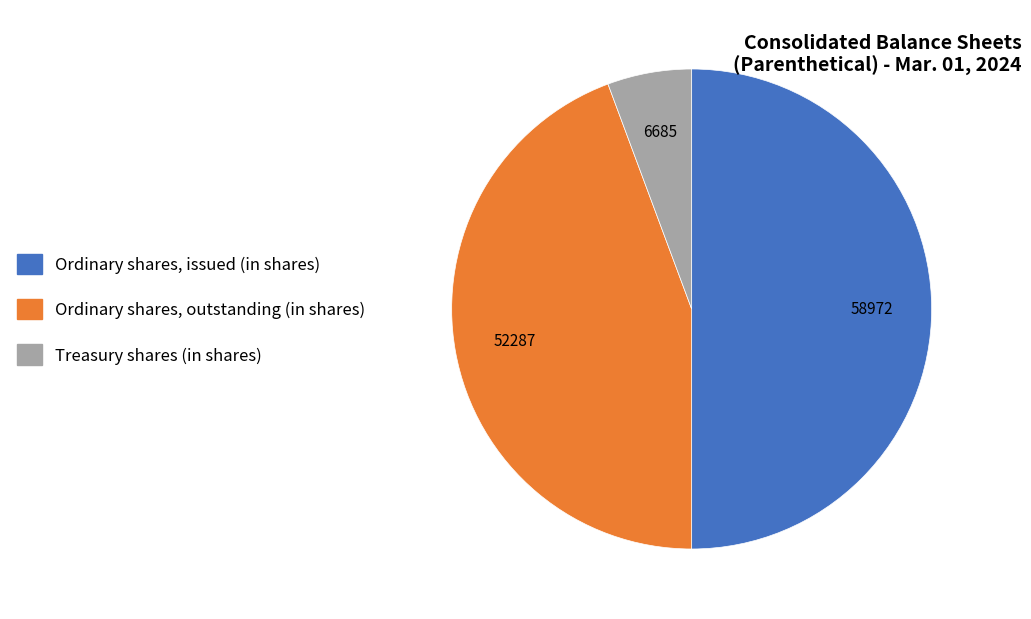

Rank the categories by value from lowest to highest.

Treasury shares (in shares), Ordinary shares, outstanding (in shares), Ordinary shares, issued (in shares)